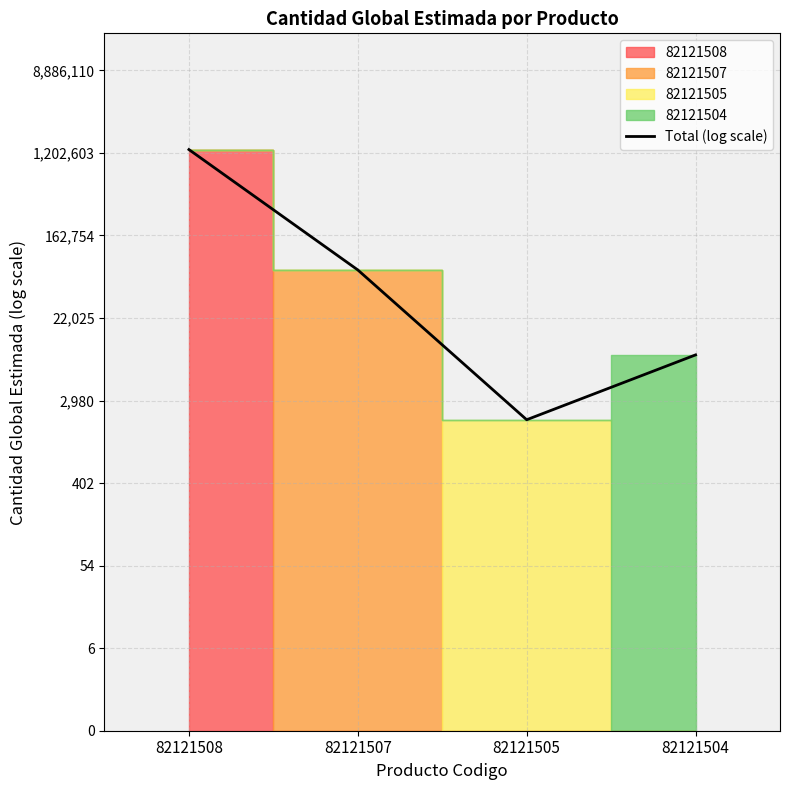

What is the value of the 3rd point from the left?

7.5